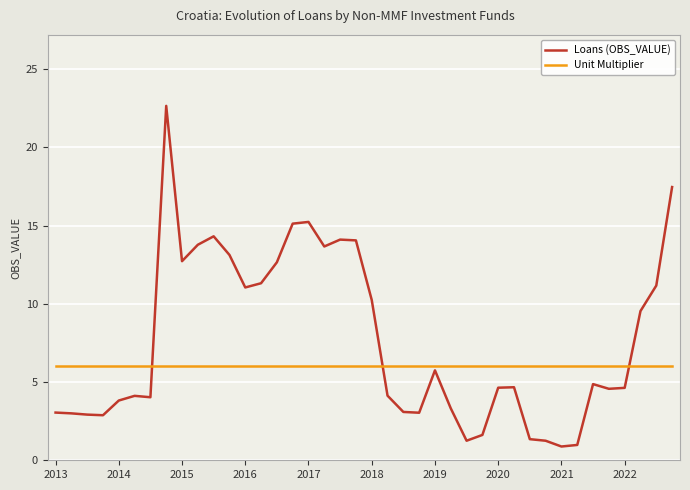

Count the number of categories in the chart.

40